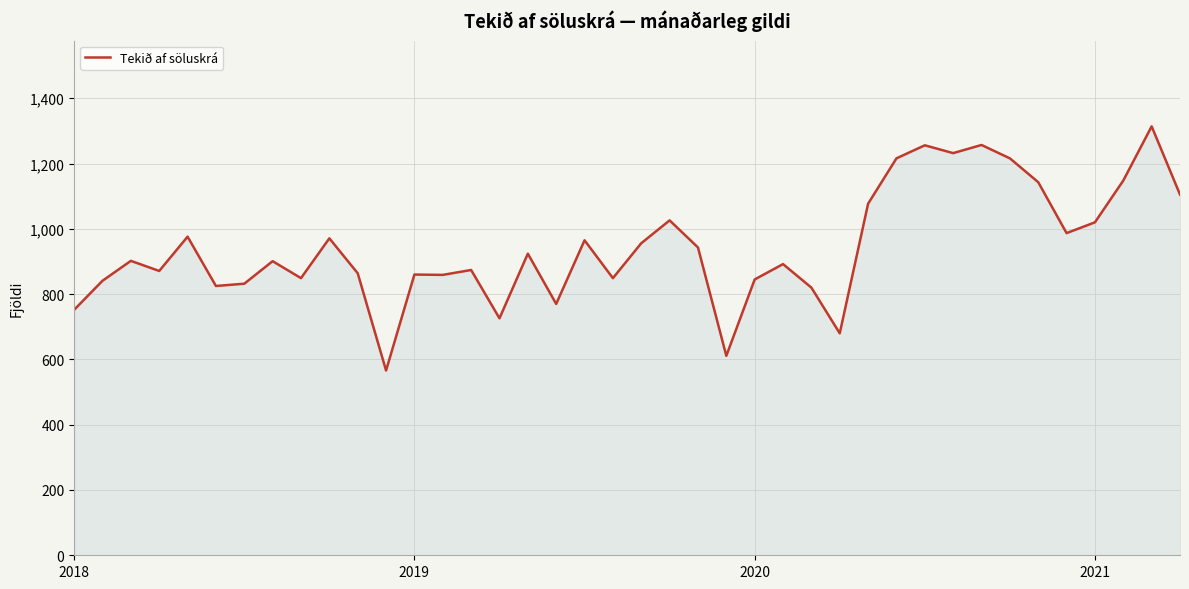

What is the difference between the maximum and minimum values?

748